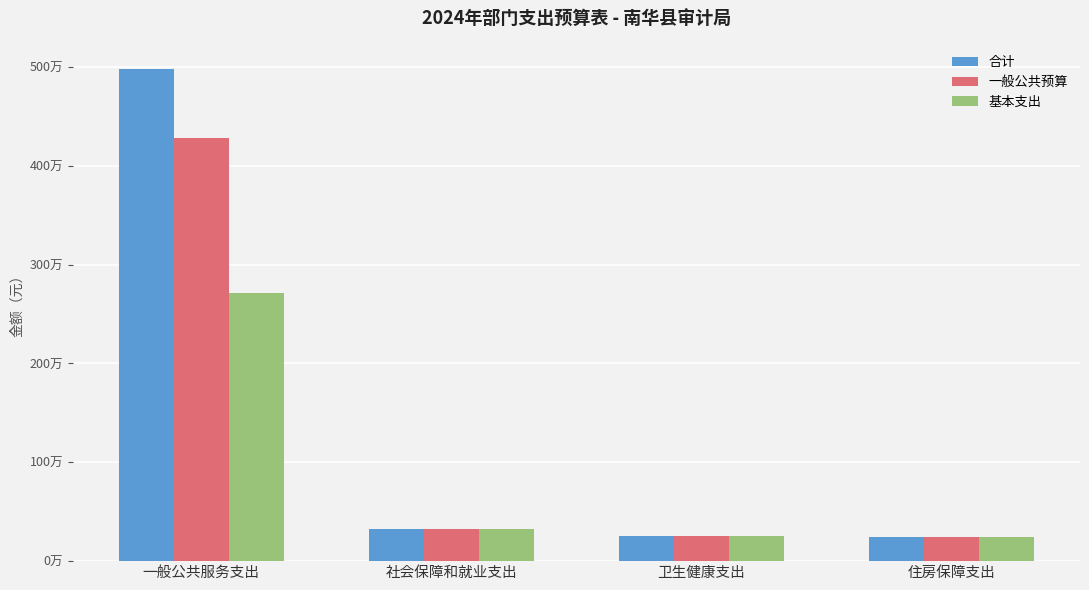

What is the maximum value shown in the chart?

4977908.4